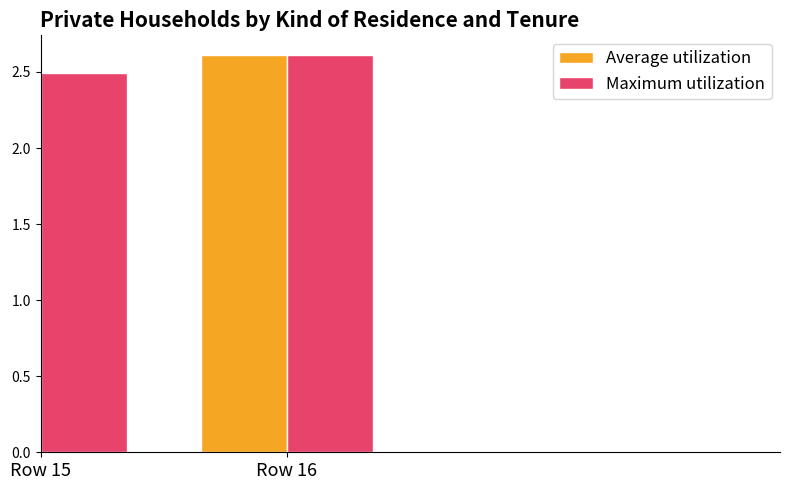

The value of Average utilization at Row 15 is 3.4. True or false?

False